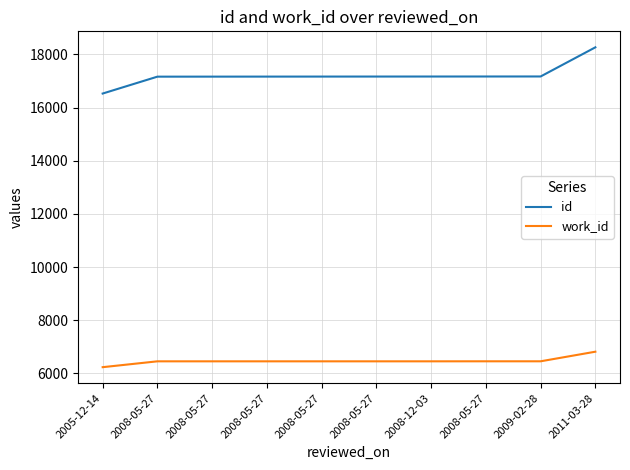

The id series shows 17163 at 2008-05-27. True or false?

True